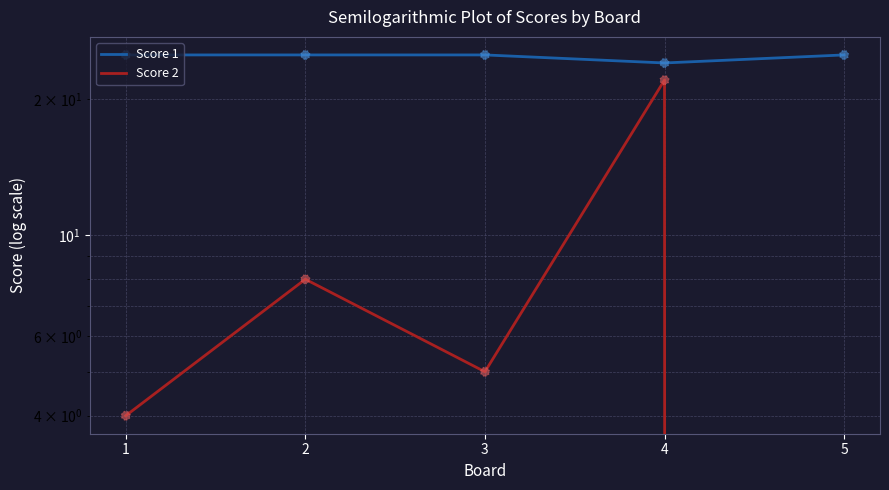

Which series has the largest total across all categories?

Score 1